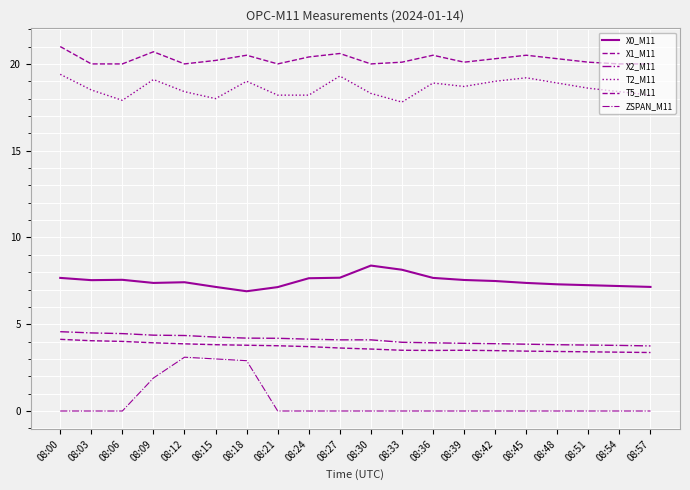

Which series has the largest total across all categories?

T5_M11